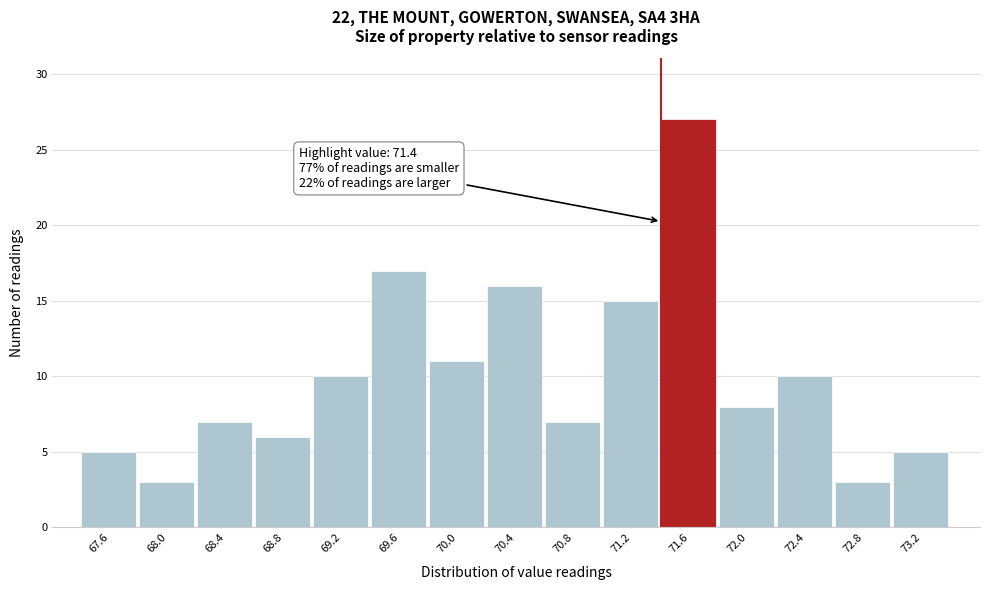

Which range on the x-axis has the tallest bar?

71.4 to 71.8